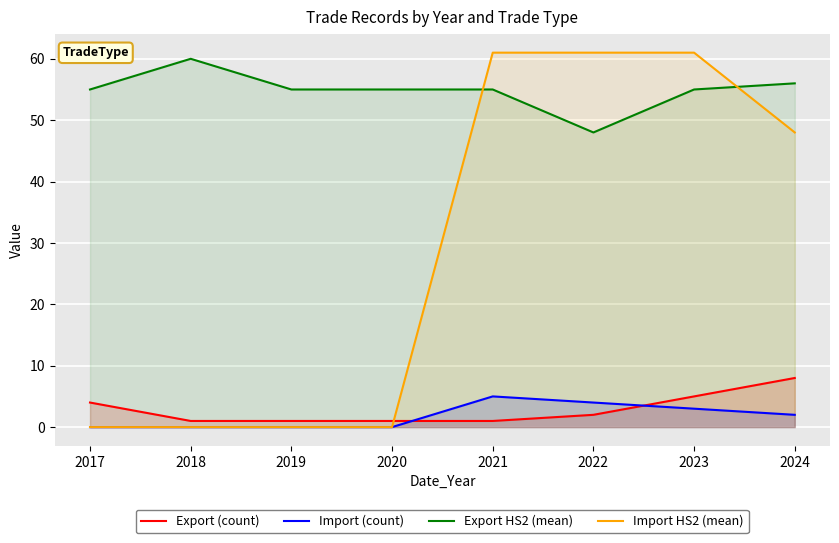

Reading right to left, what are all the values shown in this chart?

Export (count): 2024=8	2023=5	2022=2	2021=1	2020=1	2019=1	2018=1	2017=4
Import (count): 2024=2	2023=3	2022=4	2021=5	2020=0	2019=0	2018=0	2017=0
Export HS2 (mean): 2024=56	2023=55	2022=48	2021=55	2020=55	2019=55	2018=60	2017=55
Import HS2 (mean): 2024=48	2023=61	2022=61	2021=61	2020=0	2019=0	2018=0	2017=0